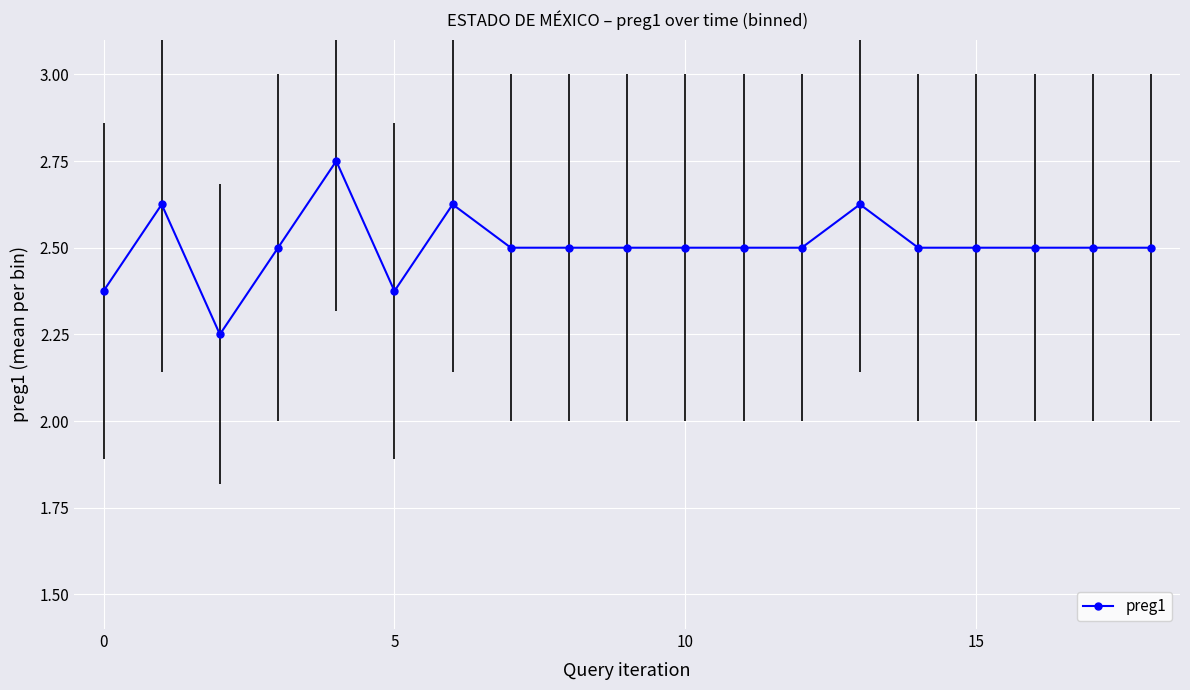

True or false: the data has more than 1 interior local peaks.

True